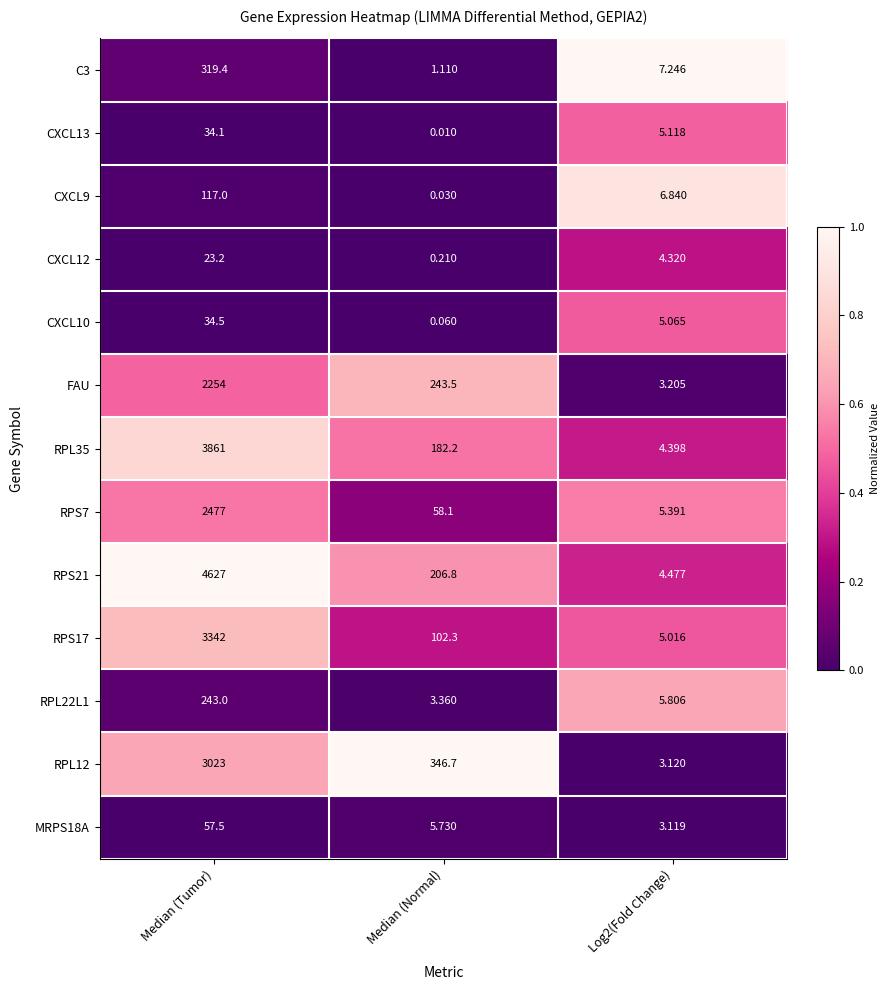

What is the difference between the highest and lowest values at Median (Normal)?

346.7